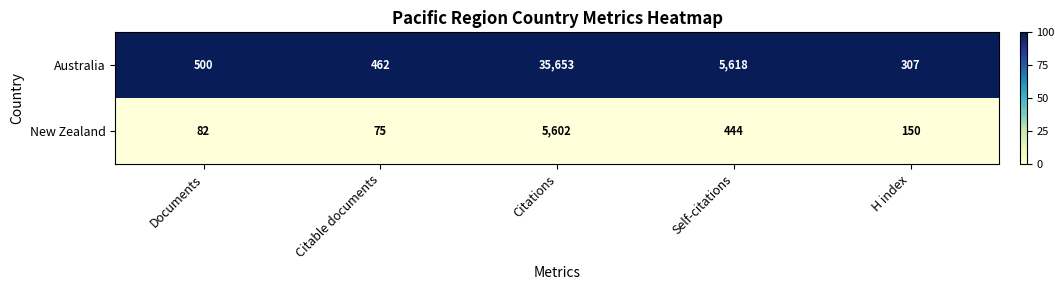

What is the total value across all series at H index?

457